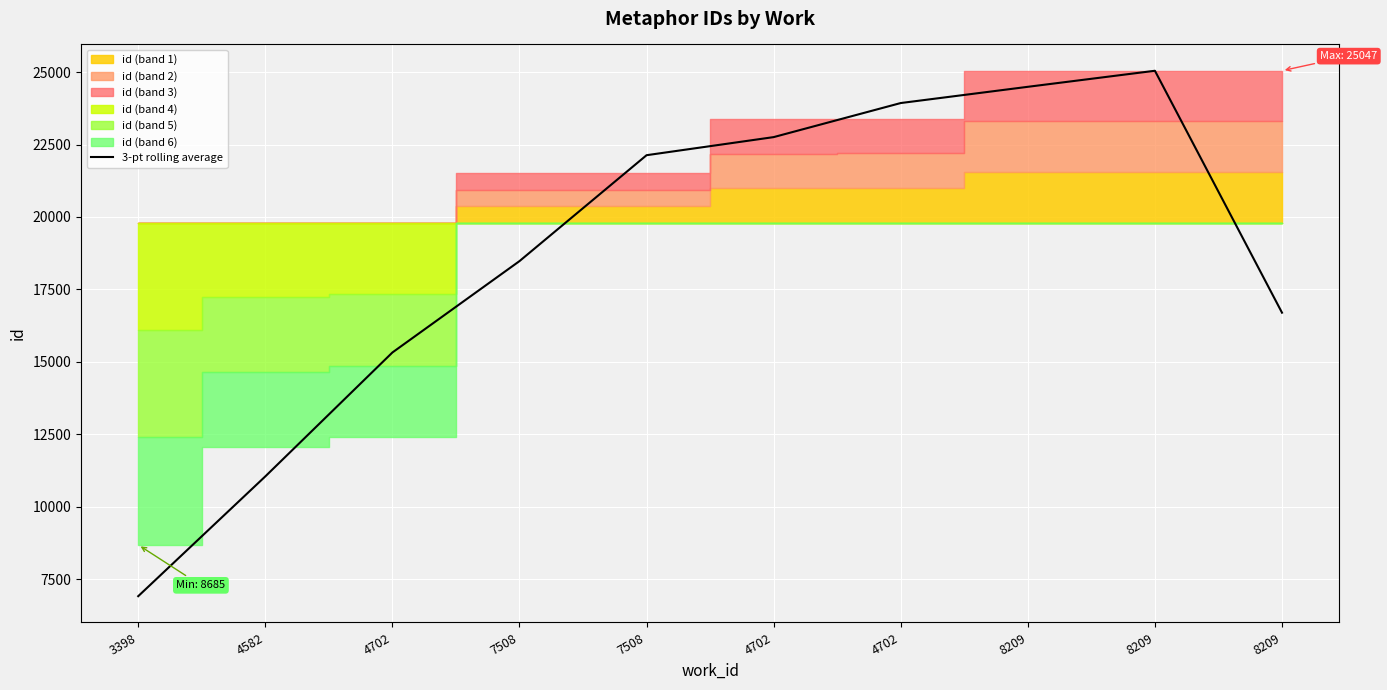

What is the smallest value displayed?

6914.0